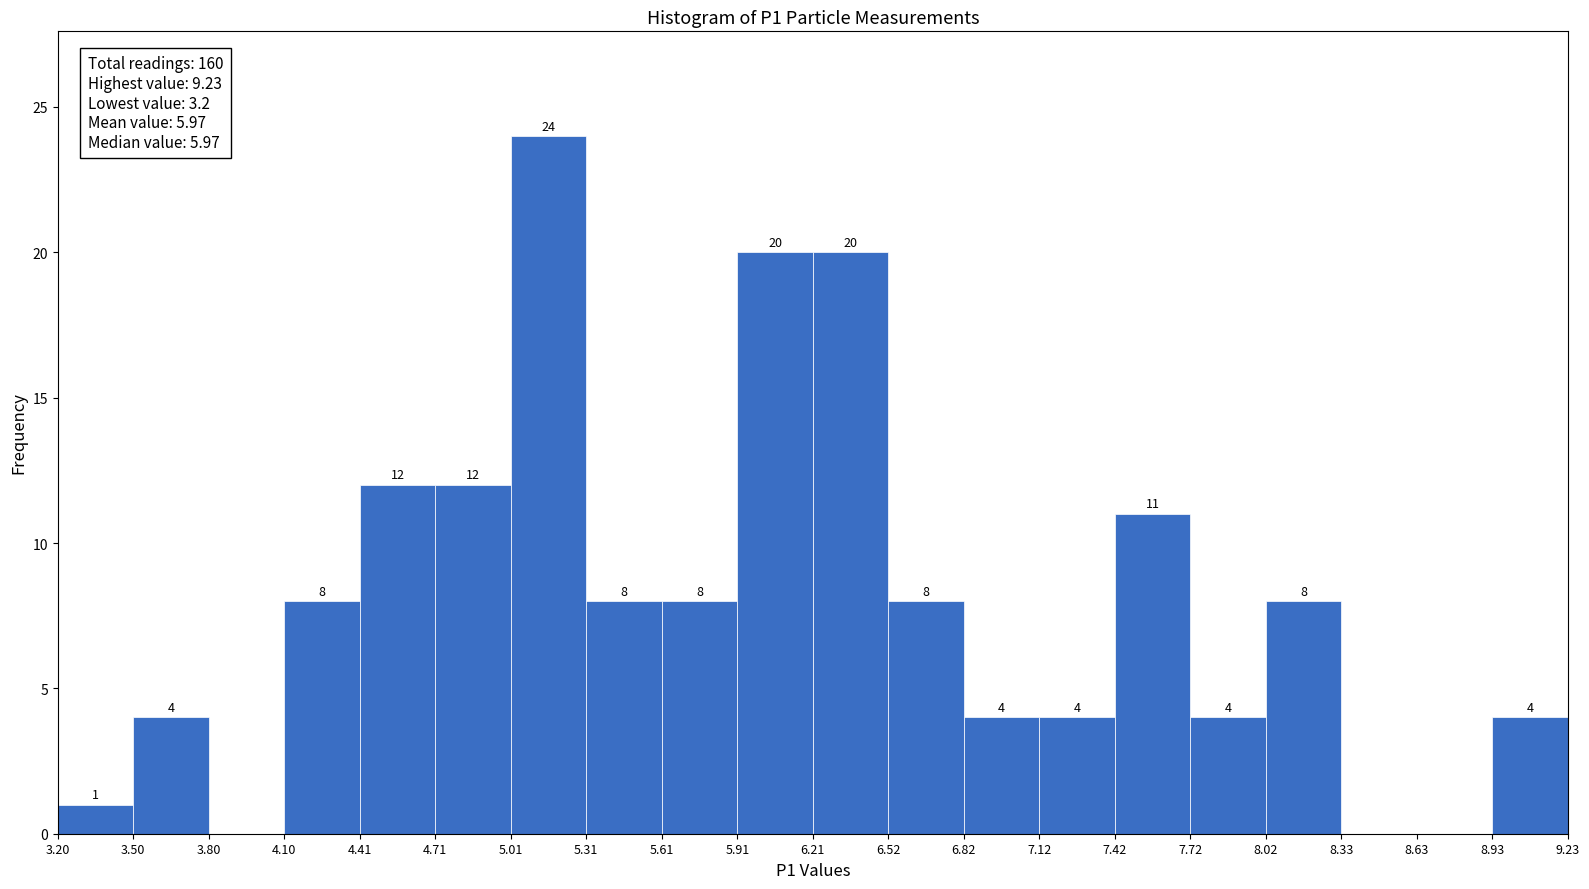

Which range on the x-axis has the tallest bar?

5.01 to 5.31